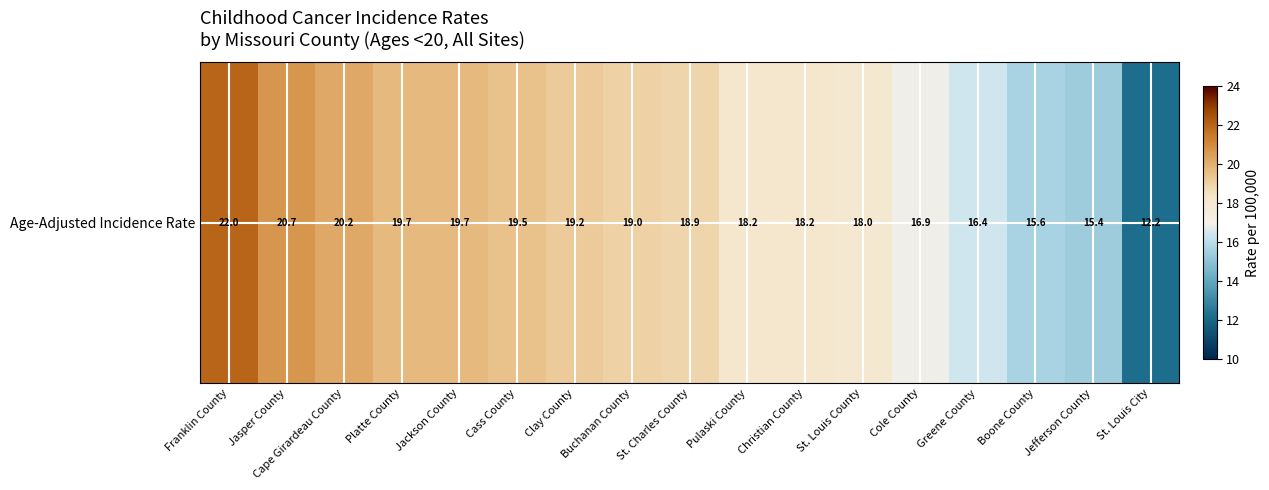

List the labels in order of value, smallest first.

St. Louis City, Jefferson County, Boone County, Greene County, Cole County, St. Louis County, Pulaski County, Christian County, St. Charles County, Buchanan County, Clay County, Cass County, Platte County, Jackson County, Cape Girardeau County, Jasper County, Franklin County